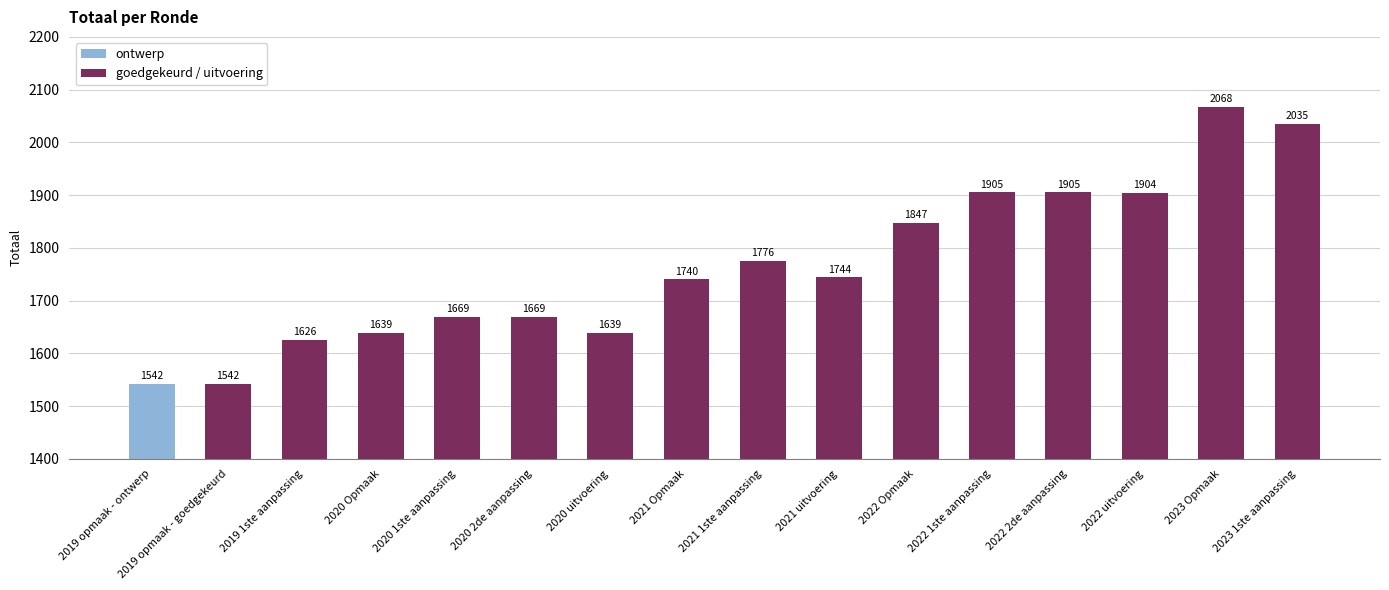

How many bars are there in total?

16